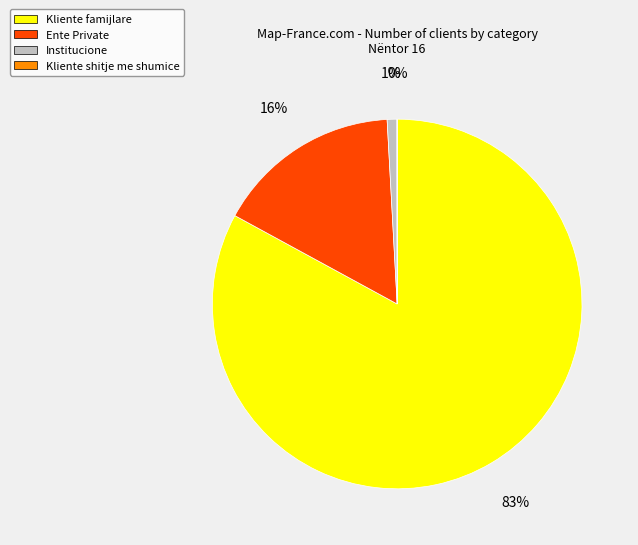

Combined, do Institucione and Ente Private account for over 50%?

No